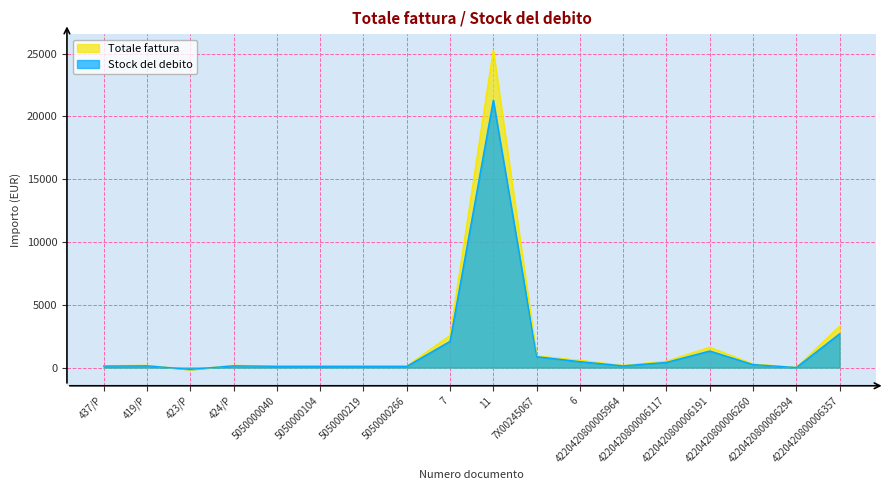

True or false: Stock del debito has a value of 128.6 at 4220420800006260.

False